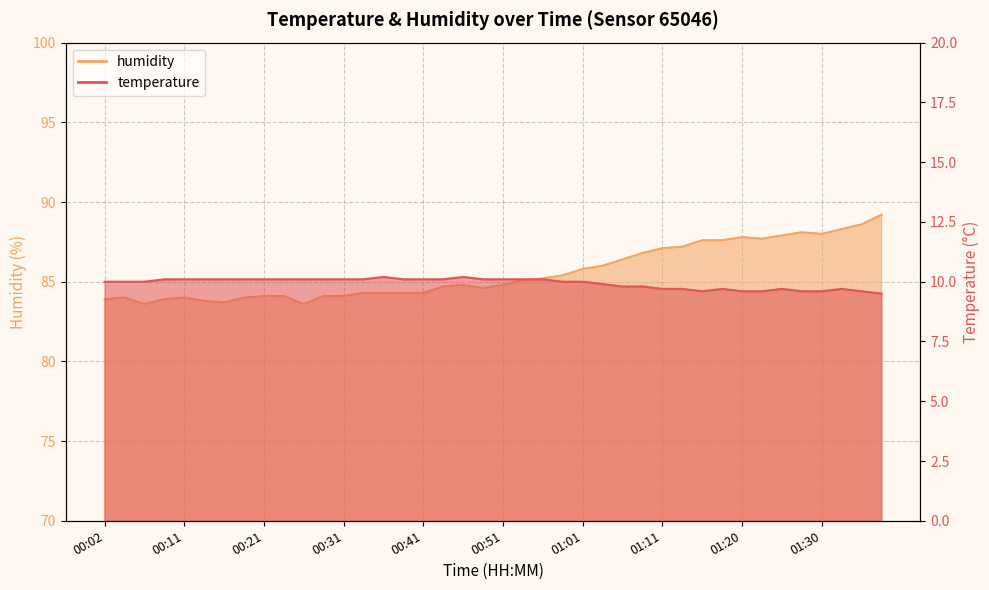

Which has a higher value, 00:36 or 01:30?

00:36